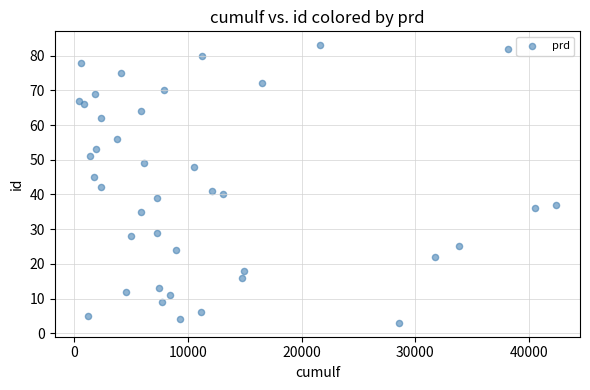

What is the range of X values (max minus min)?

41952